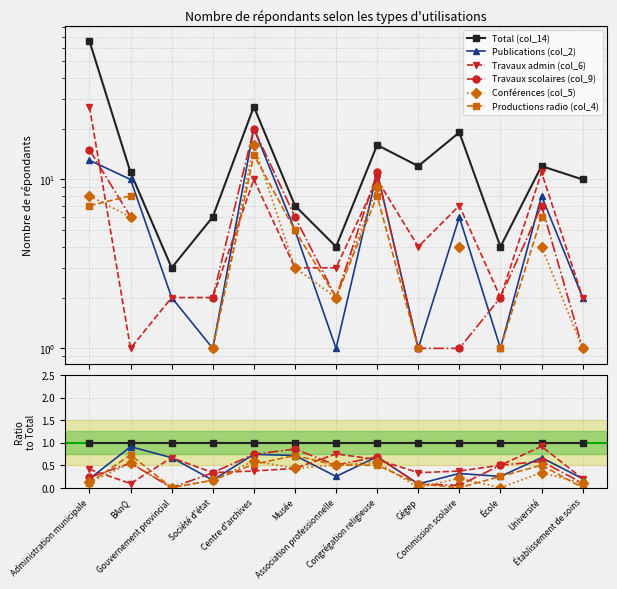

What is the value of the Publications (col_2) point at the 12th from the left?

0.7